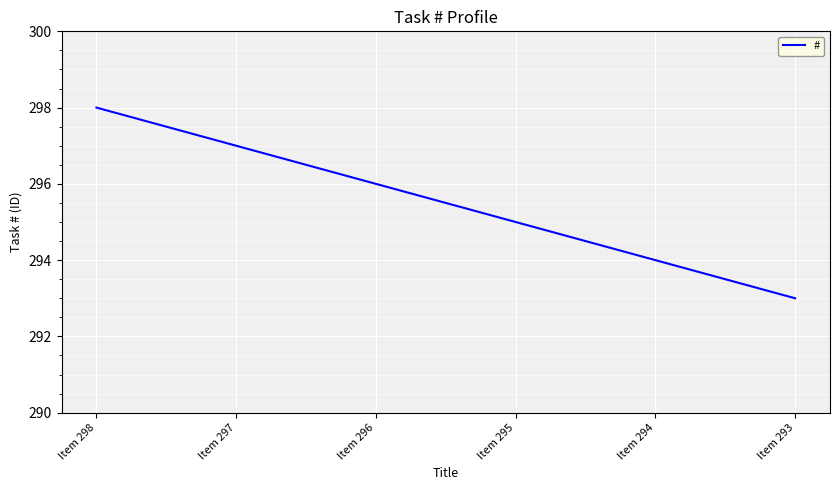

How many values are between 294 and 297?

4